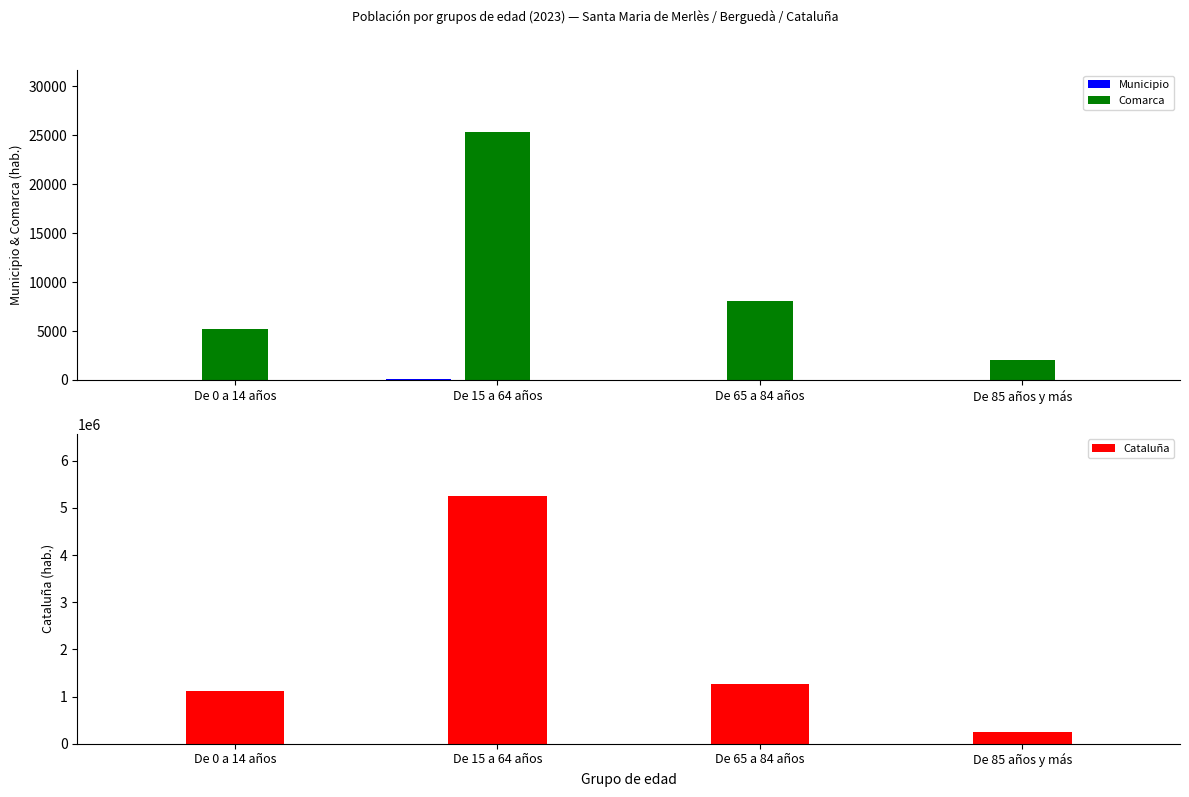

What is the value of the Municipio bar at the 1st from the left?

36